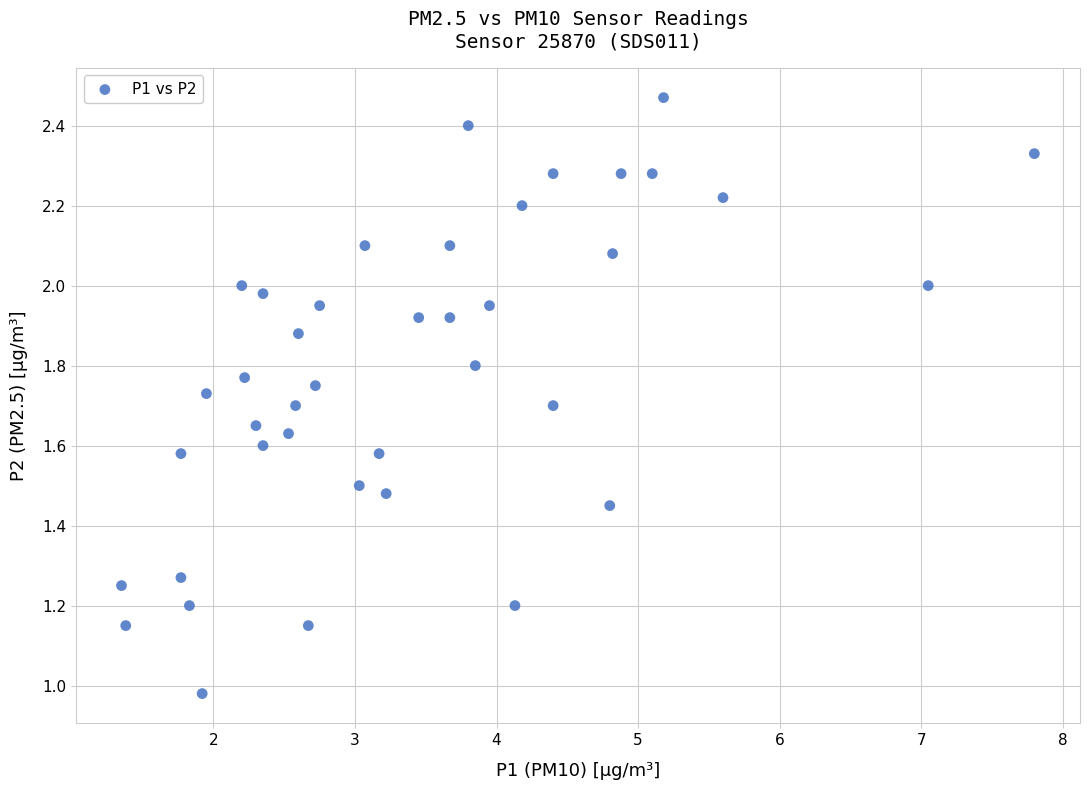

What is the range of X values (max minus min)?

6.4